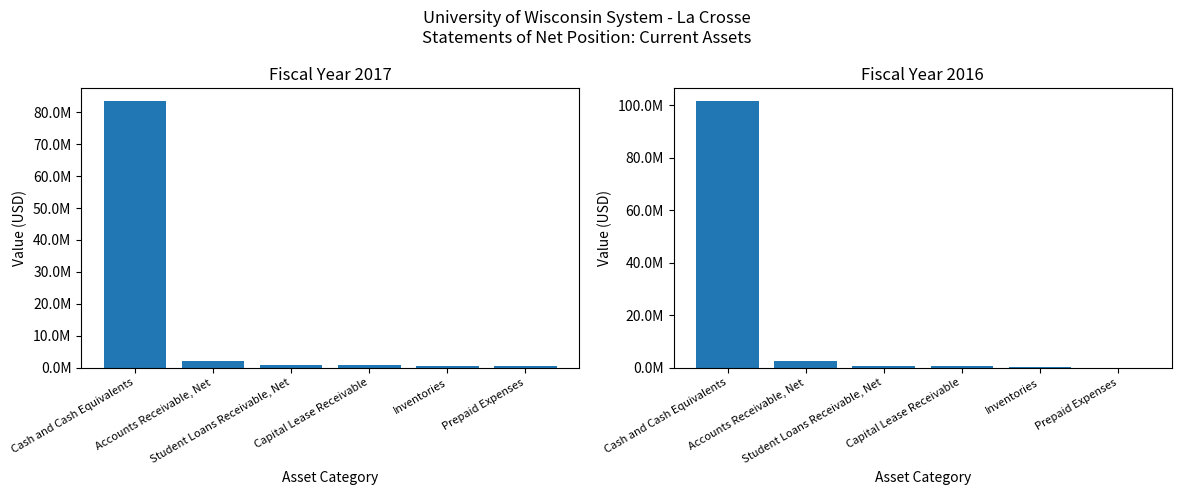

What are all the series names shown in the legend?

2017, 2016